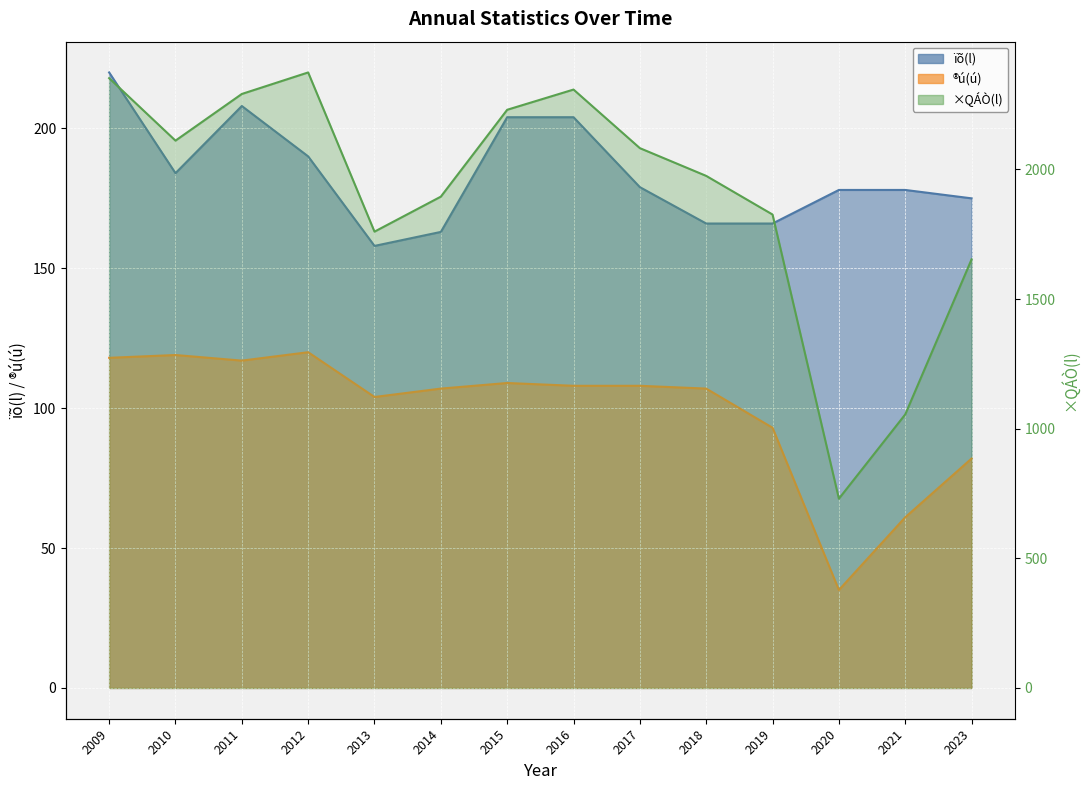

The ®ú(ú) series shows 108 at 2016. True or false?

True